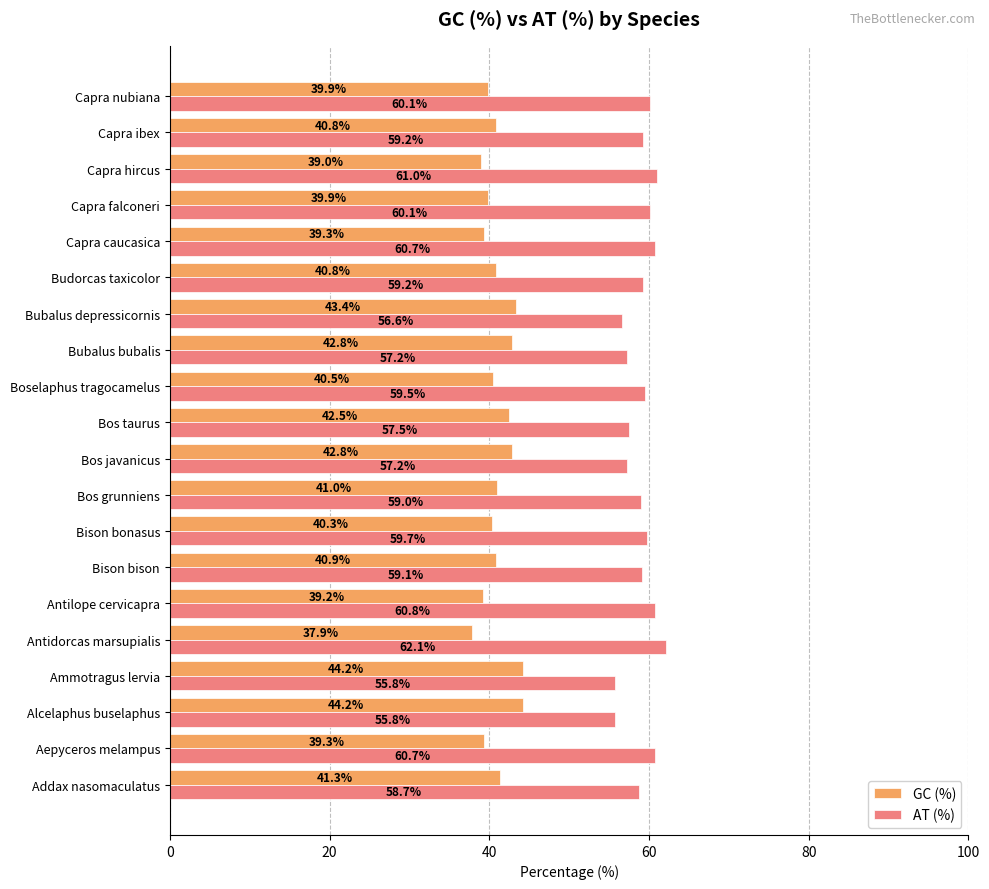

What are all the series names shown in the legend?

GC (%), AT (%)